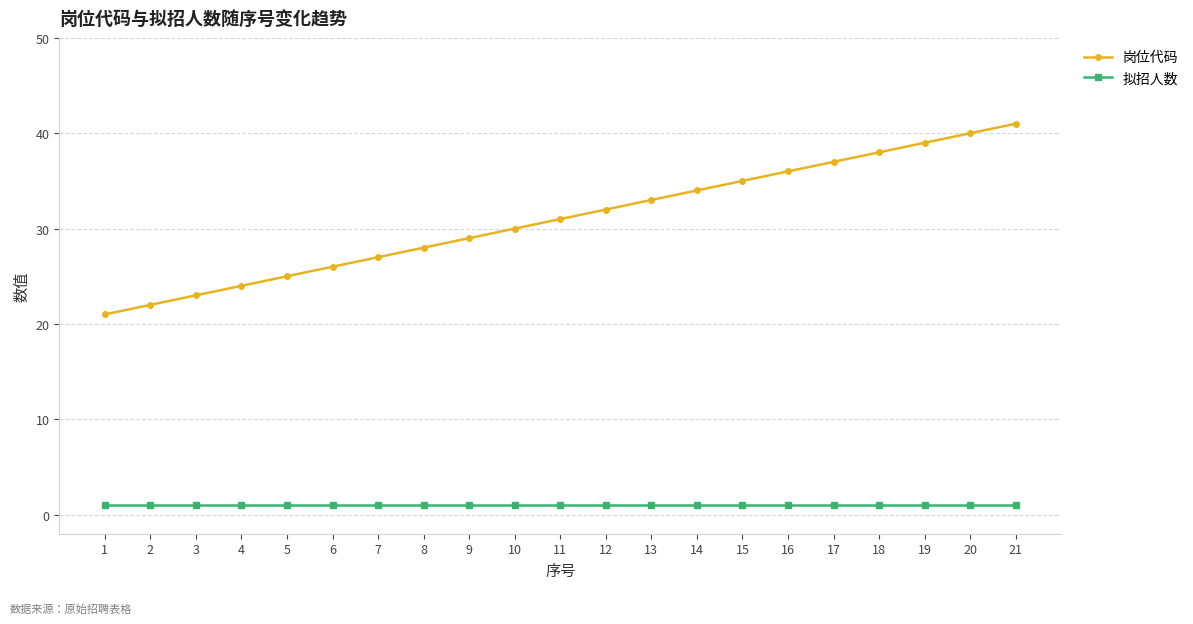

True or false: 岗位代码 and 拟招人数 cross at least once.

False